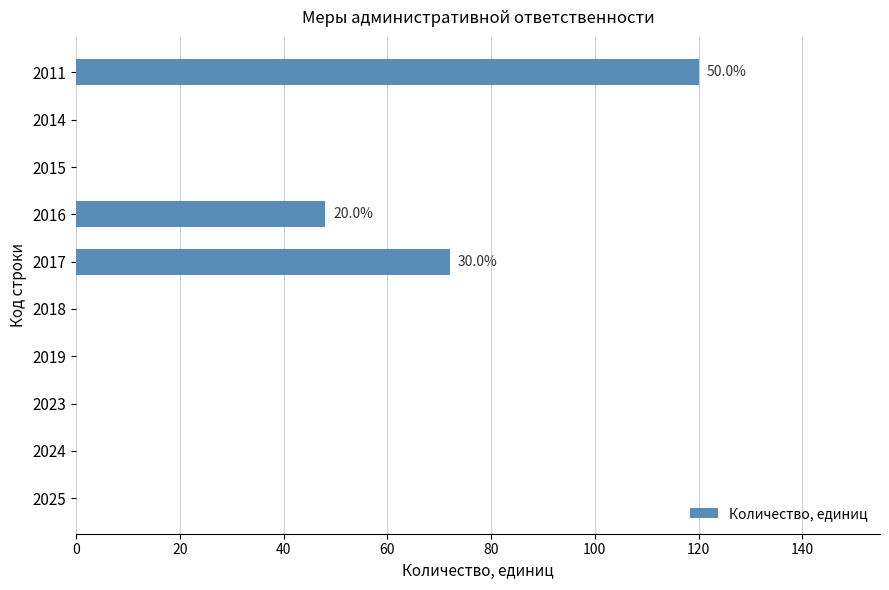

At which category does the chart reach its peak across all series?

2011